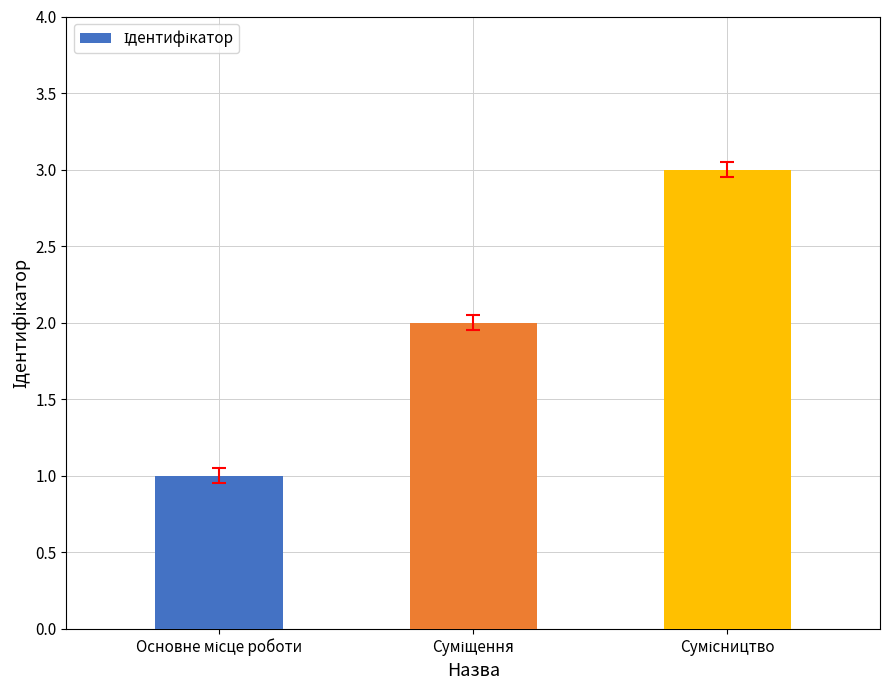

Reading right to left, what are all the values shown in this chart?

3	2	1